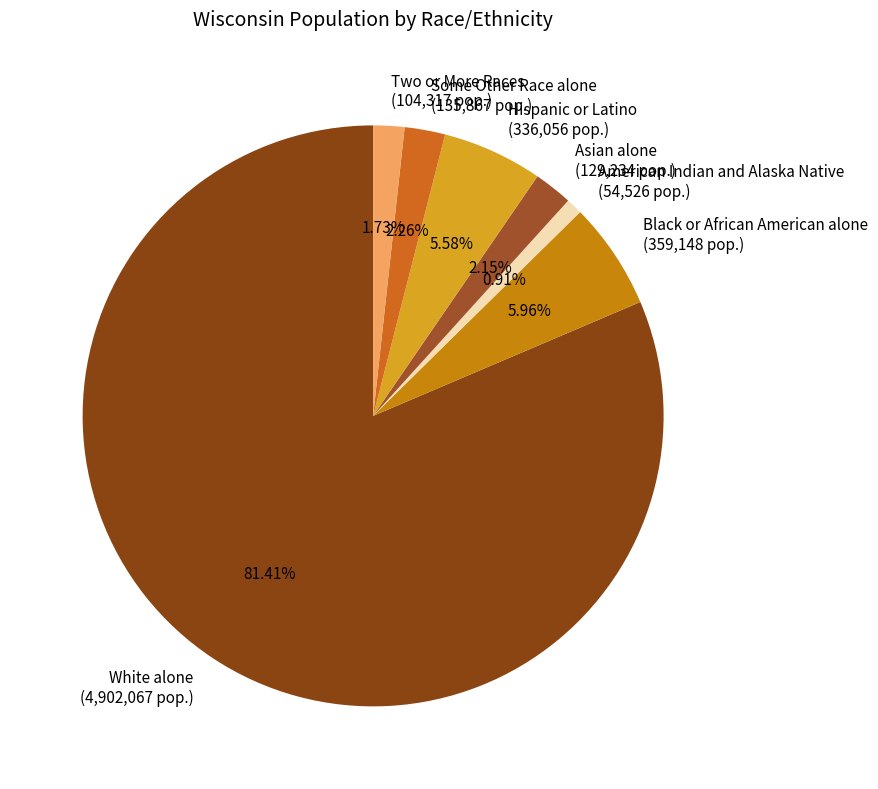

Count the number of slices in the pie.

7